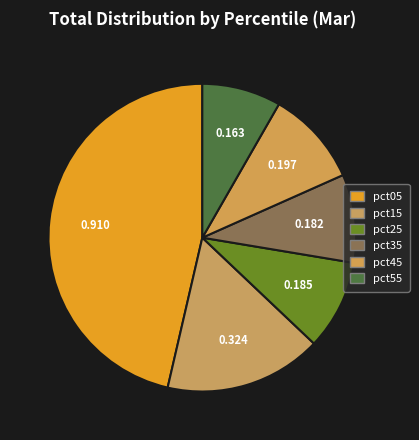

Does pct35 account for over 50% of the chart?

No